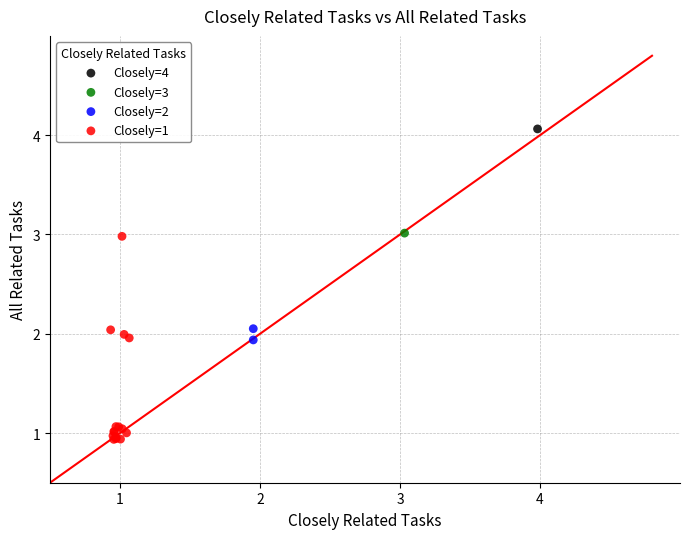

What are all the series names shown in the legend?

Closely=4, Closely=3, Closely=2, Closely=1